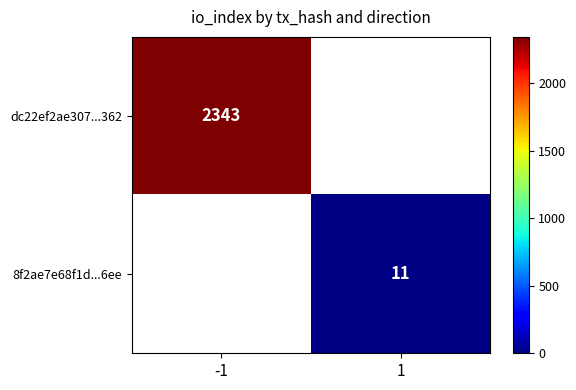

The value of 8f2ae7e68f1d...6ee at 1 is 2. True or false?

False